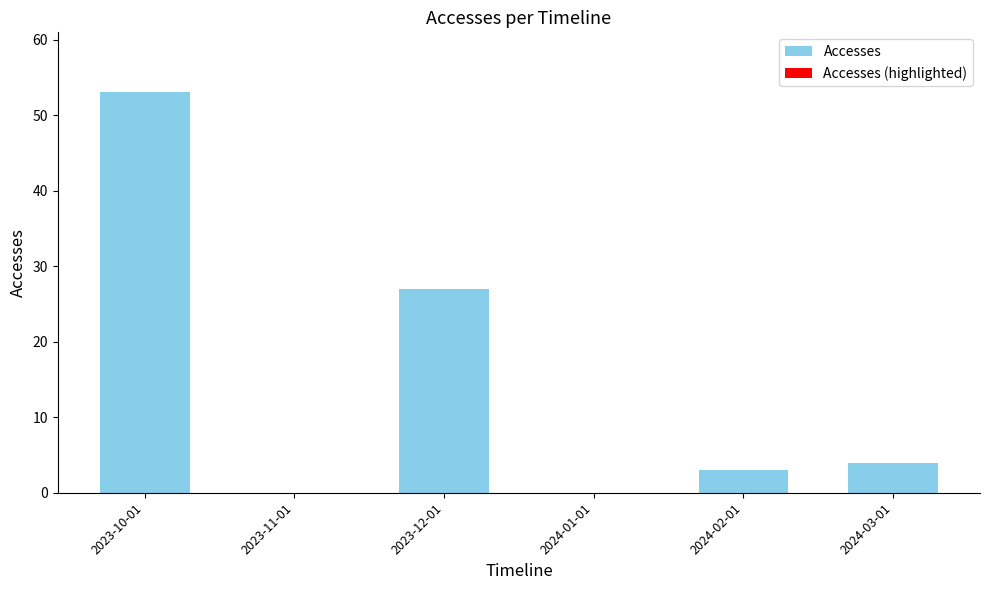

Where is the data nearest to the value 26?

2023-12-01